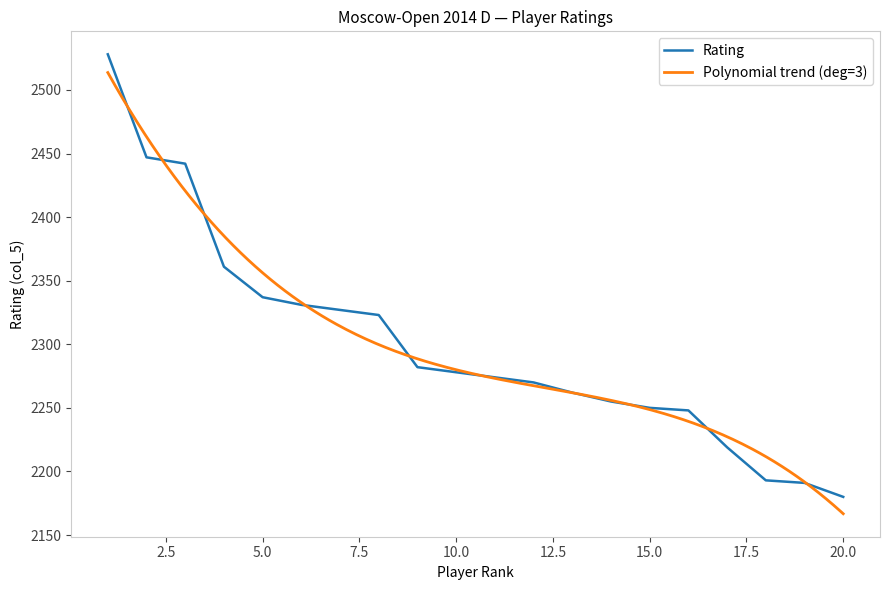

Approximately how many times larger is the value at 11 compared to 17?

1.0